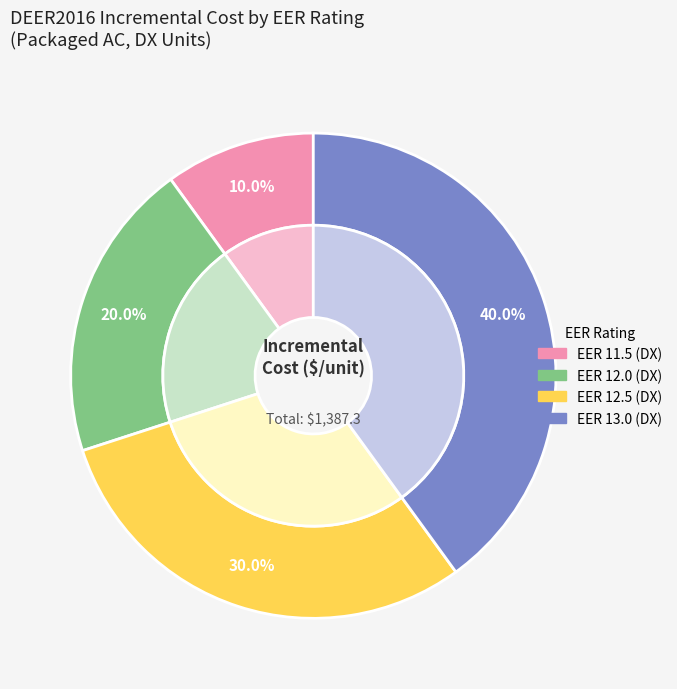

Count the number of slices in the pie.

4